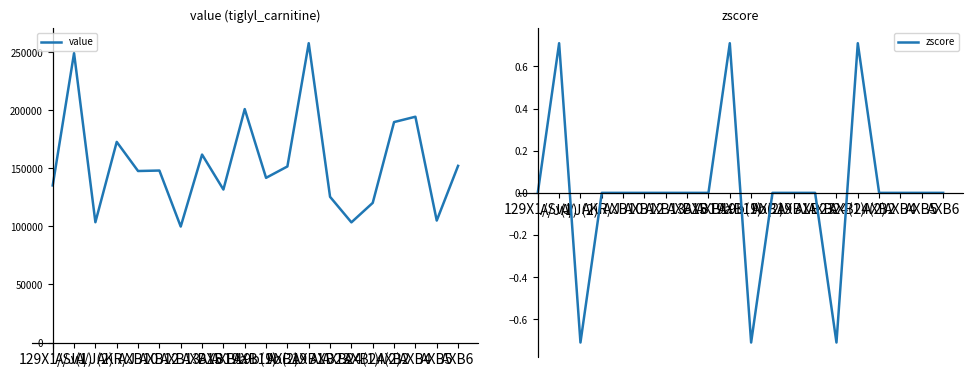

What is the average value of the value series?

154688.8